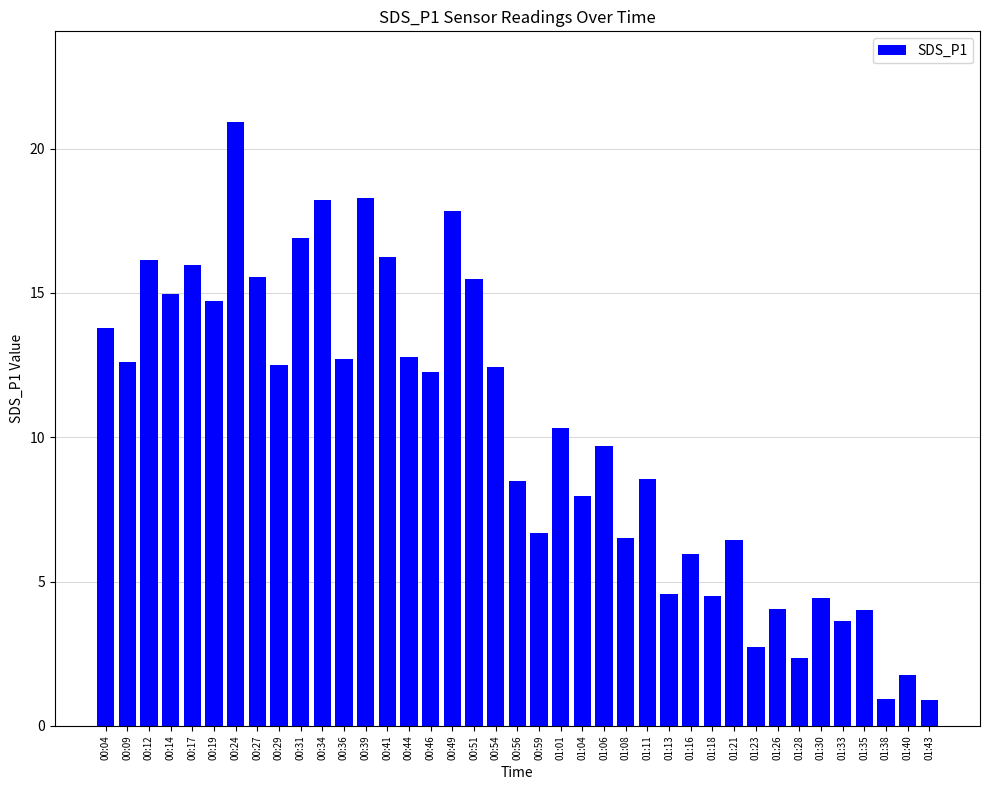

What is the difference between the maximum and minimum values?

20.0